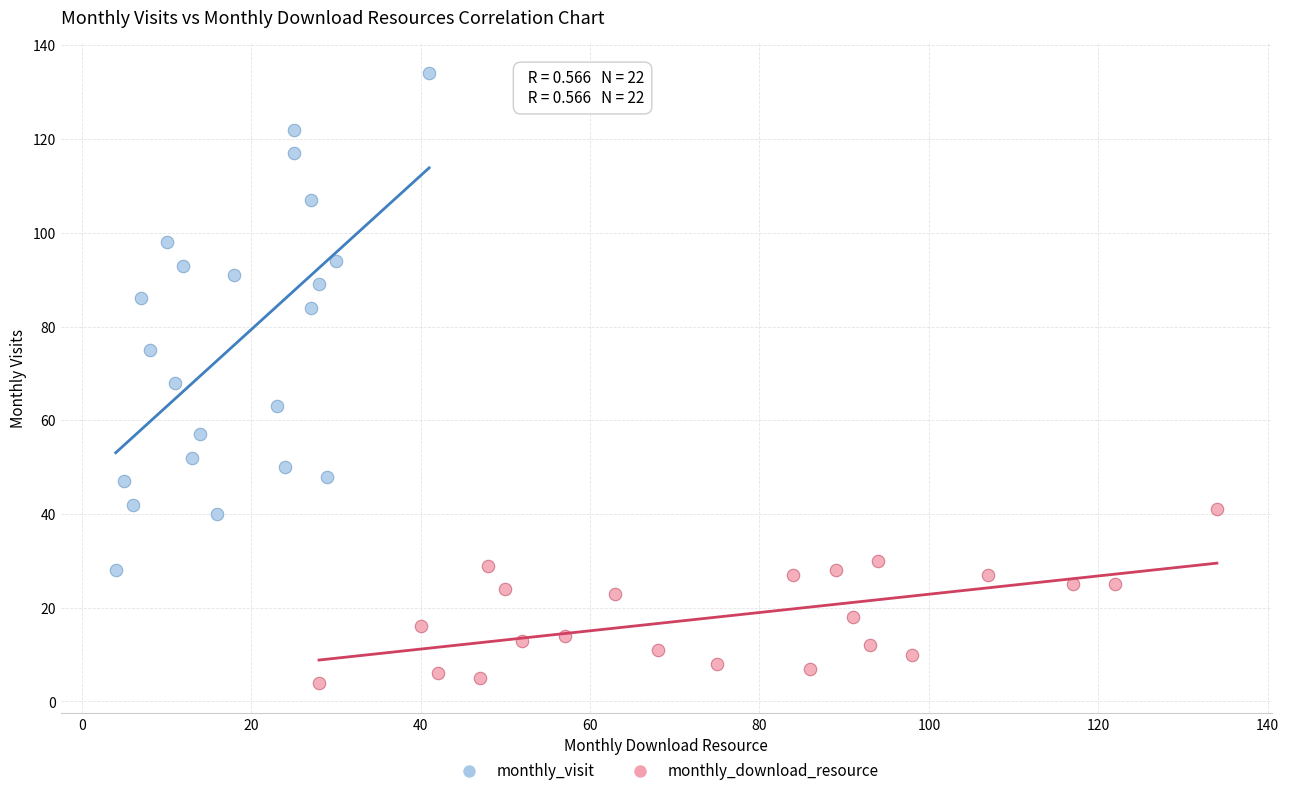

Which series contains the lowest Y value?

monthly_download_resource